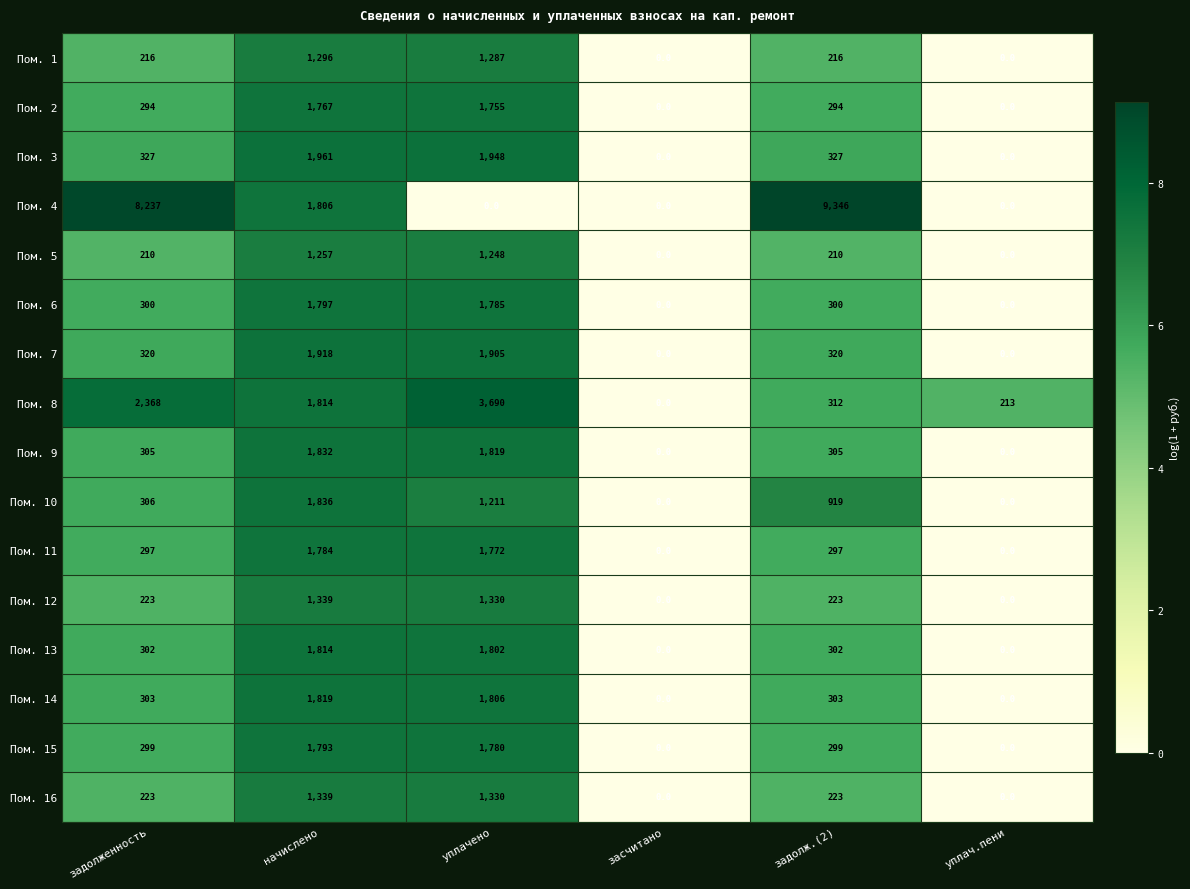

What is the total value across all series at уплачено?

26468